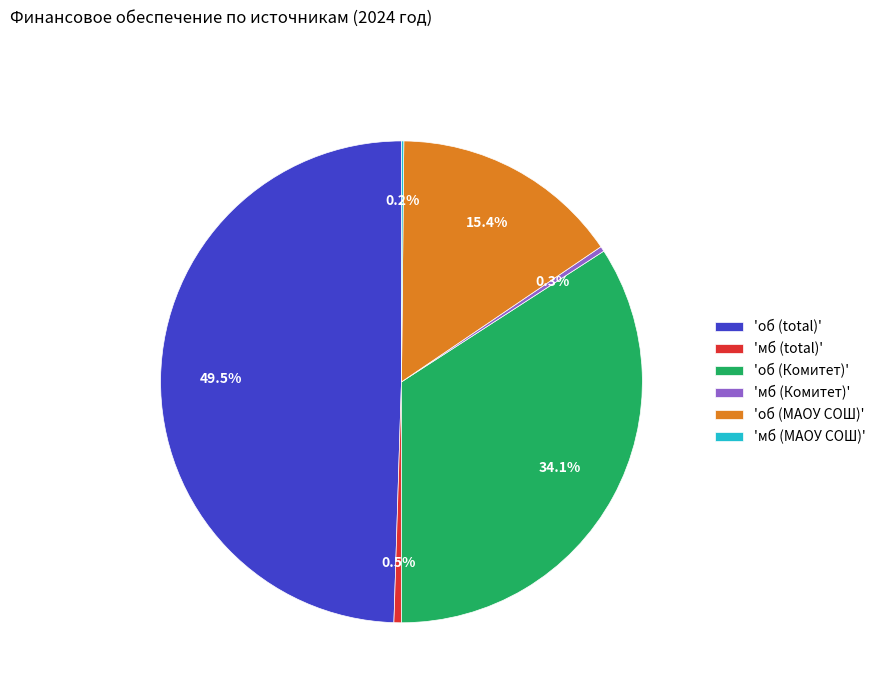

Which slice is the largest?

'об (total)'